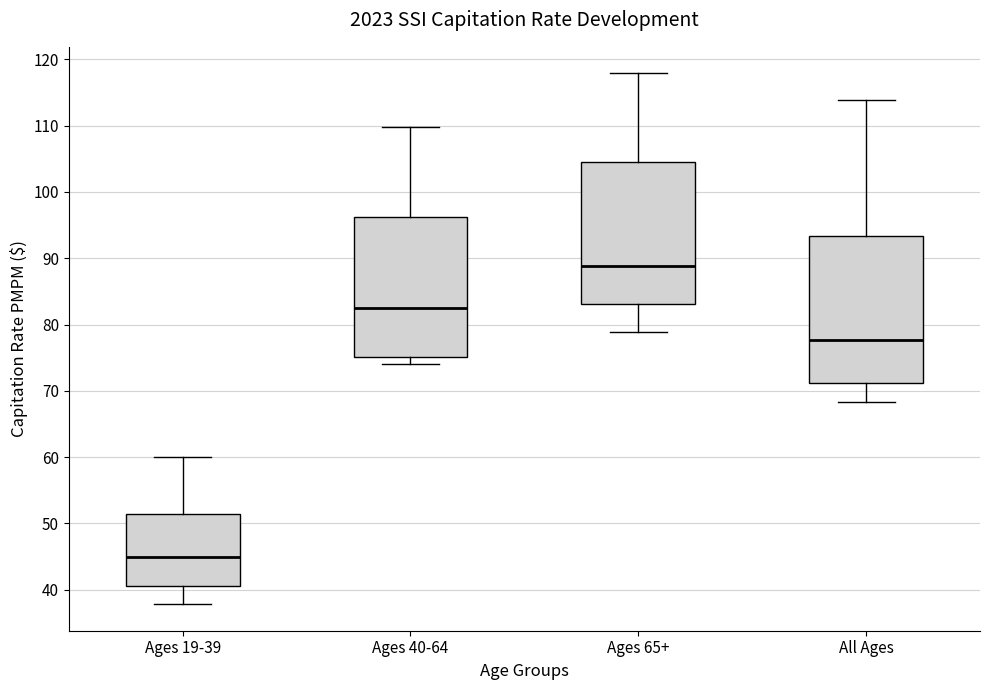

Where is the upper edge of the box for All Ages on the y-axis? The values are not printed on the chart, so give them approximately, as read against the axis.

93